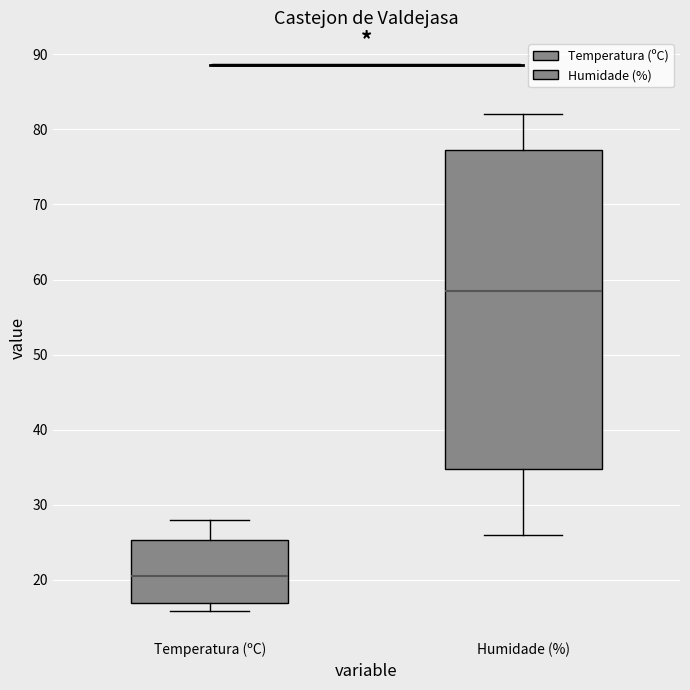

Which box has the highest median line?

Humidade (%)